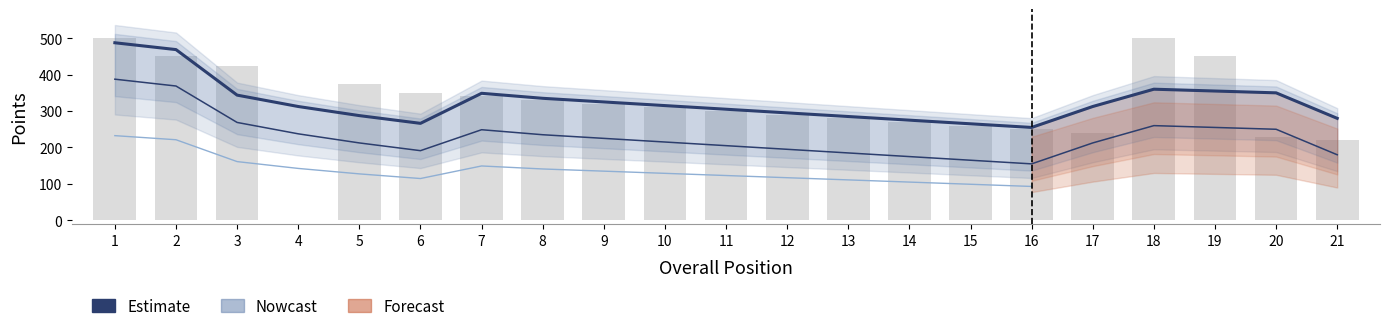

Where does the data first go above 312?

1